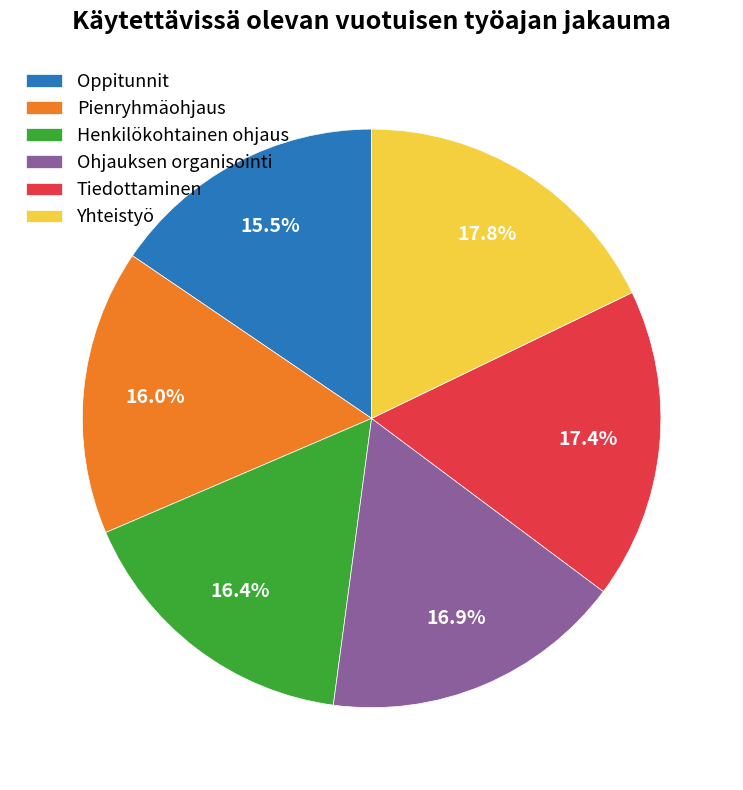

To the nearest percent, what is the combined percentage of Pienryhmäohjaus and Tiedottaminen?

33%